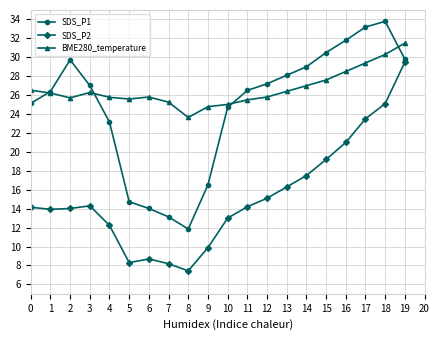

Between 9 and 14, which series saw the biggest shift?

SDS_P1